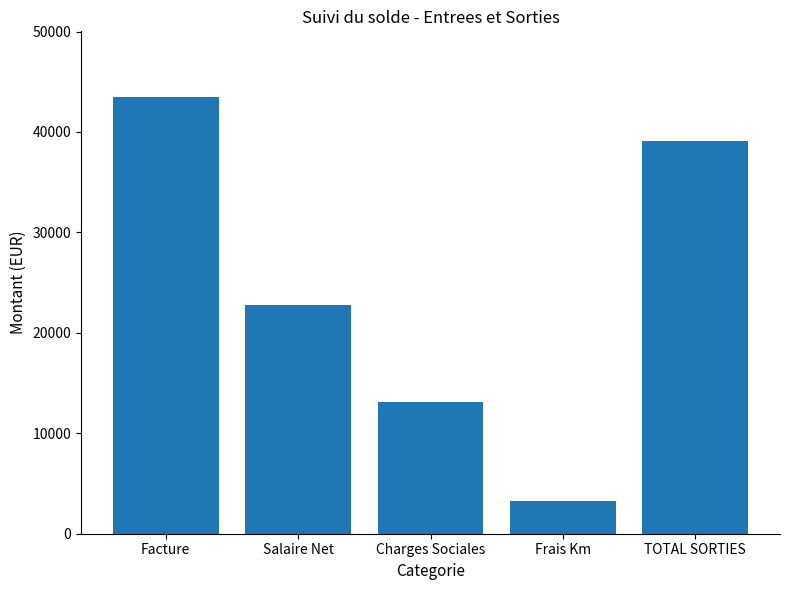

The chart shows a value of 39142.4 at TOTAL SORTIES. True or false?

True